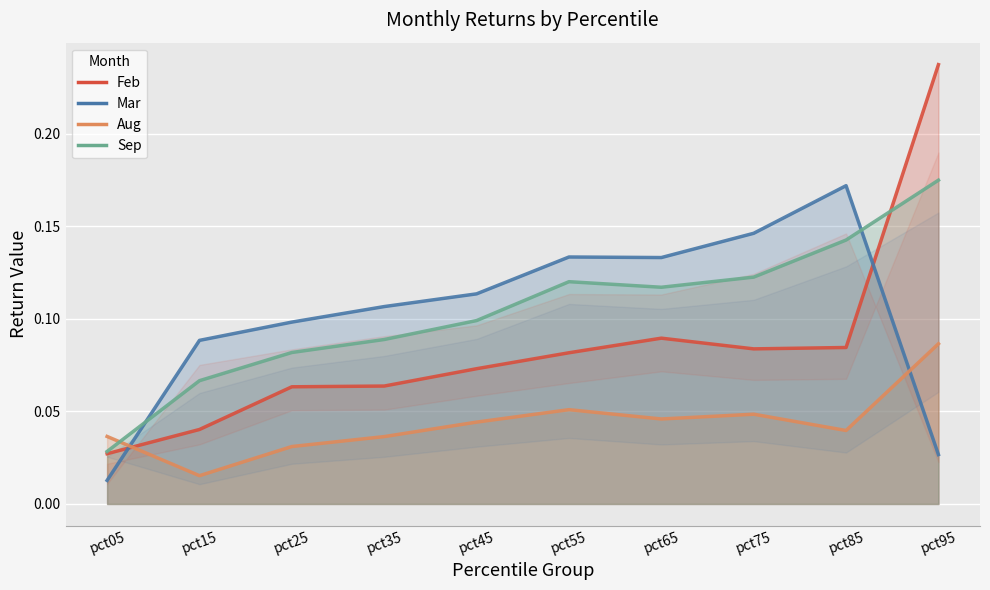

True or false: Feb has more than 1 interior local peaks.

False